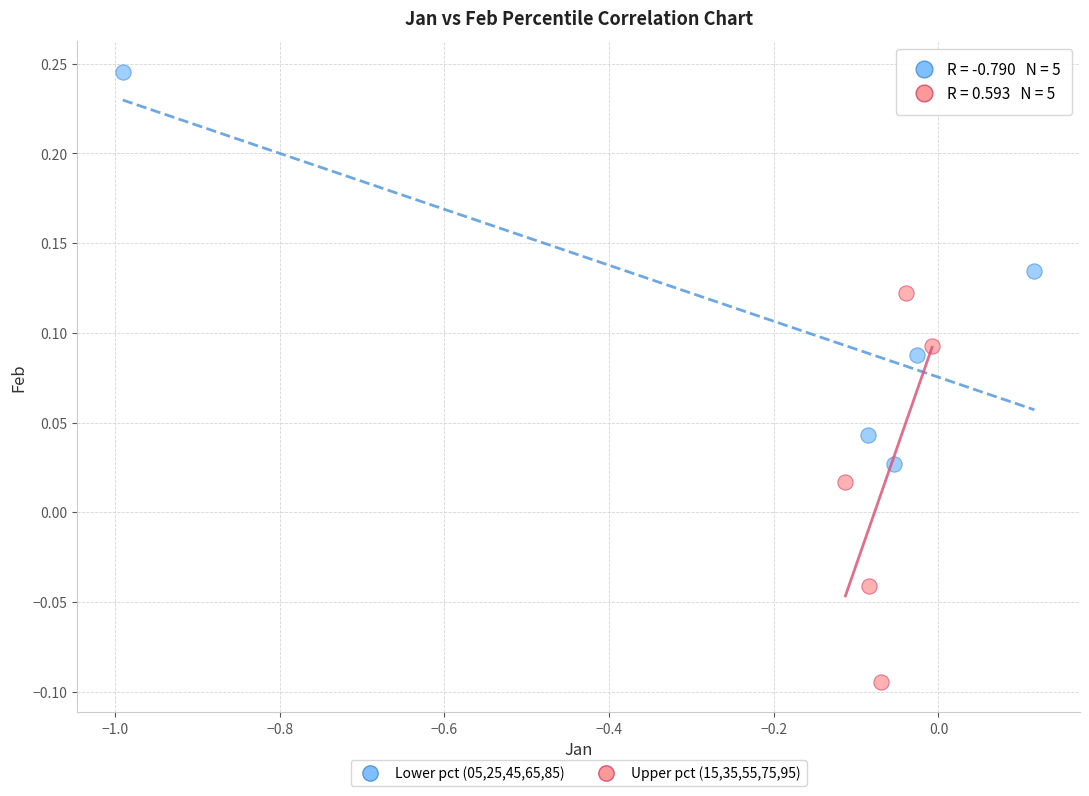

Which series contains the highest Y value?

Lower pct (05,25,45,65,85)